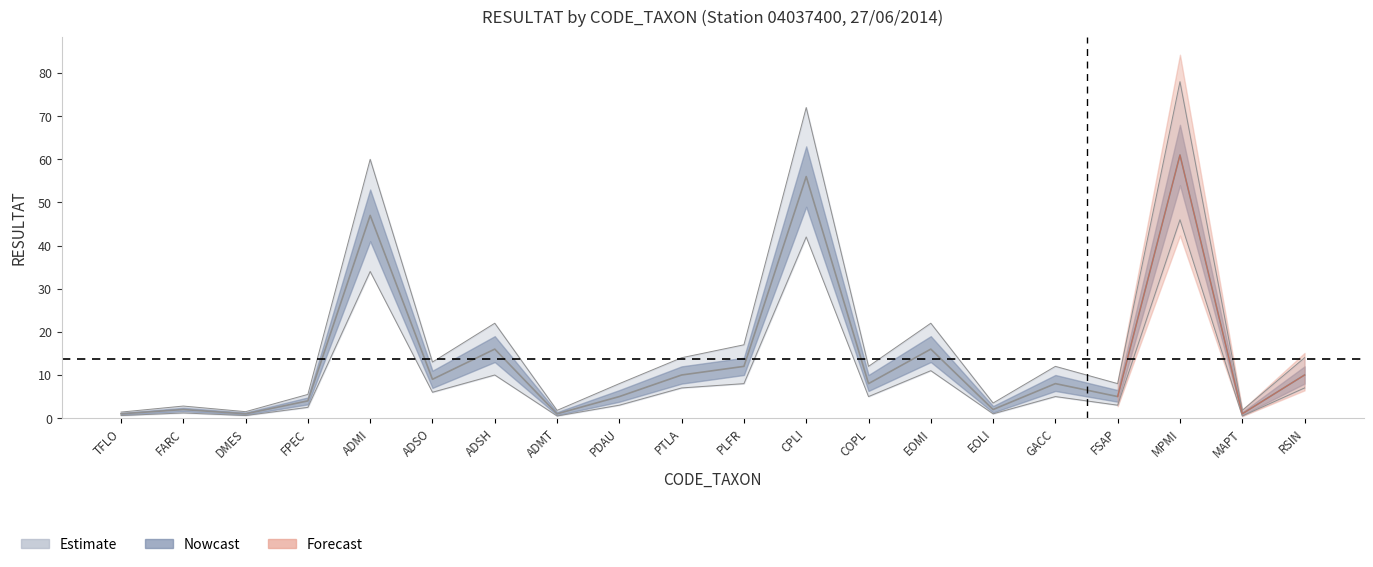

True or false: Estimate_upper and Estimate_lower intersect in this chart.

False